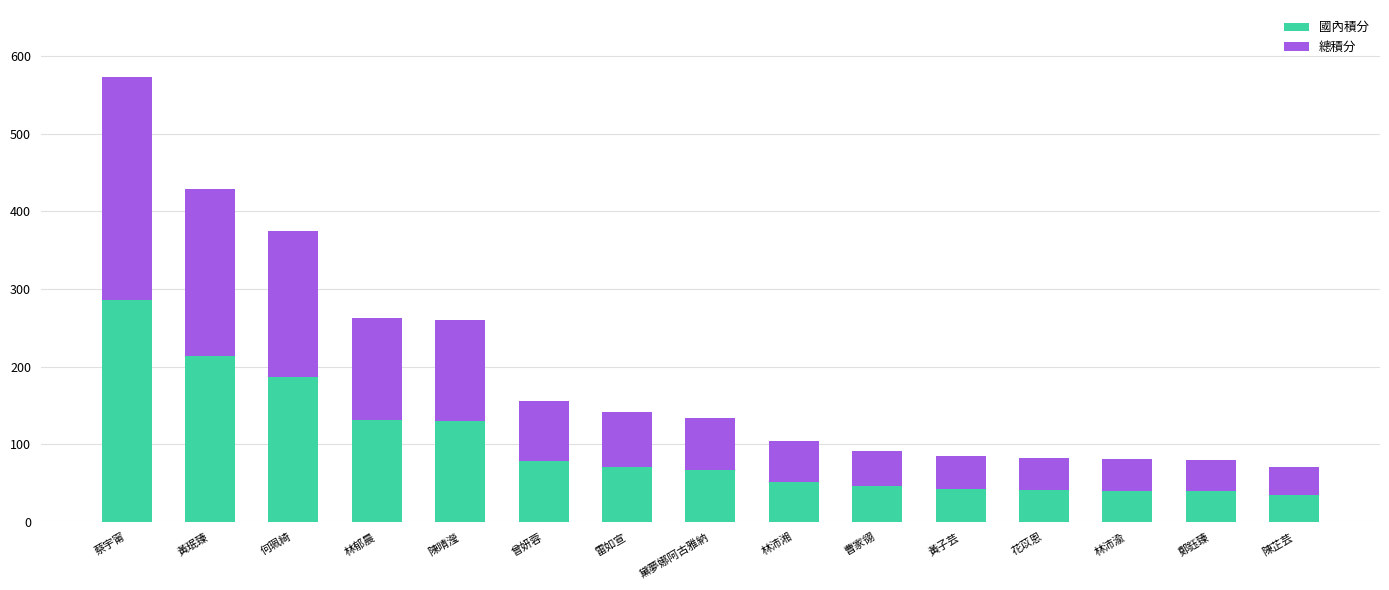

What is the difference between the maximum and minimum values in the 國內積分 series?

251